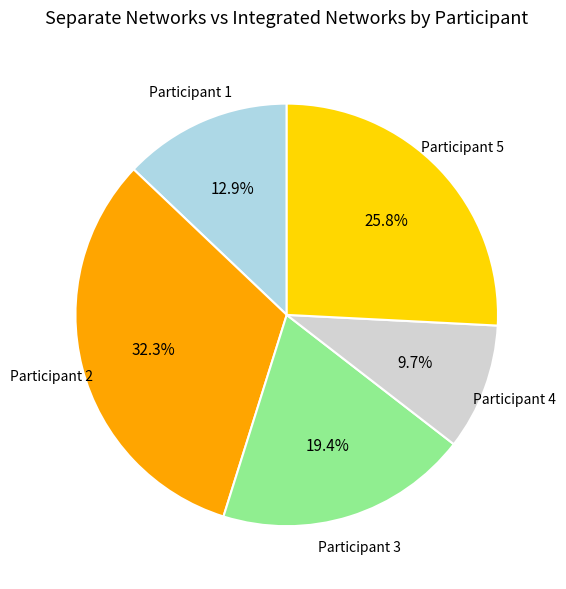

Does any single category account for the majority?

No